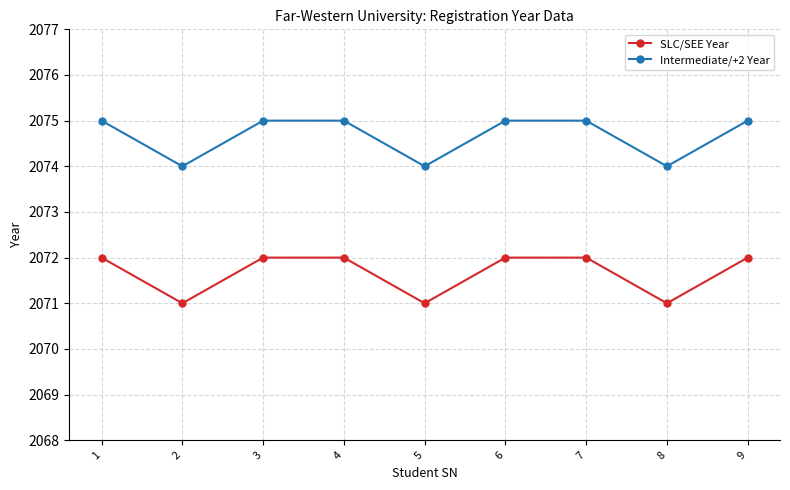

What is the total value across all series at 6?

4147